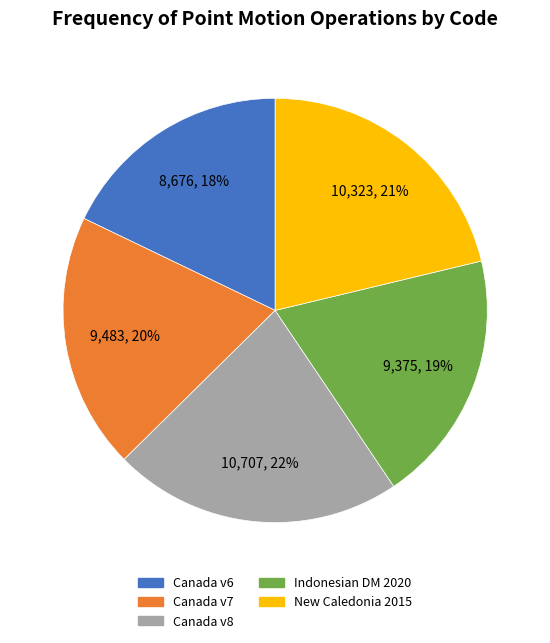

To the nearest percent, what is the average slice percentage?

20%